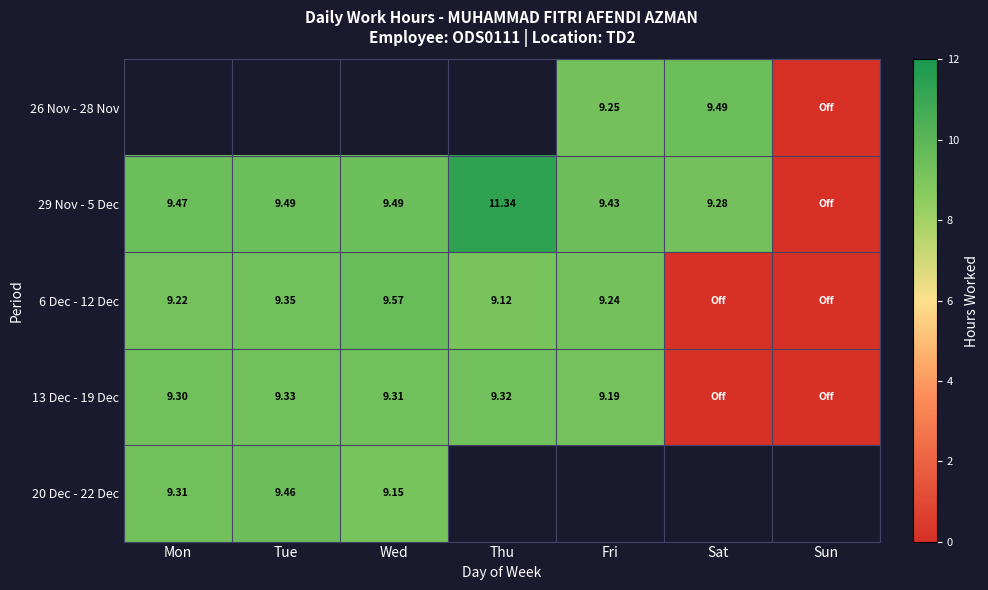

What is the sum of the 13 Dec - 19 Dec values at Sat and Wed?

9.3